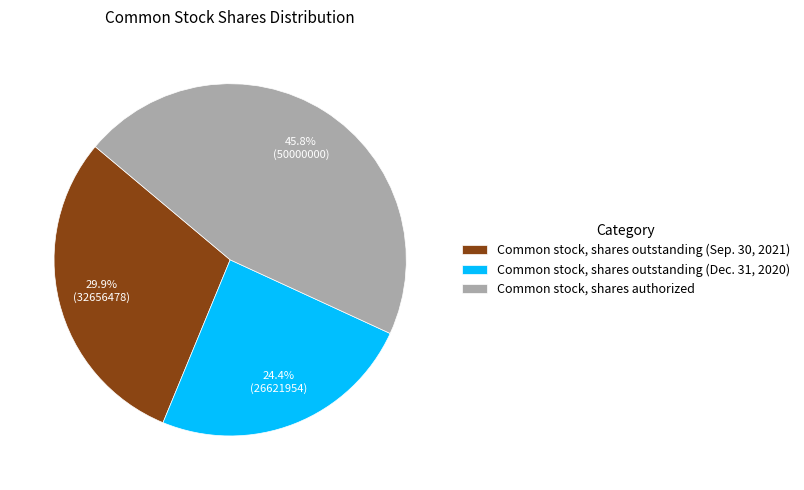

What portion of the pie excludes Common stock, shares authorized?

54.2%